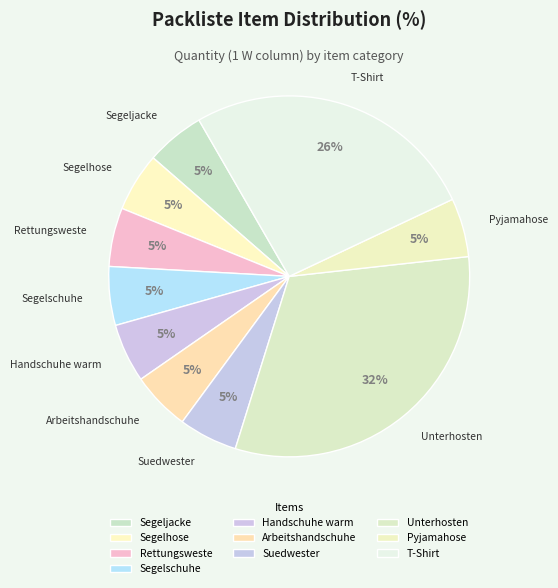

Between Handschuhe warm and Suedwester, which is larger?

Handschuhe warm